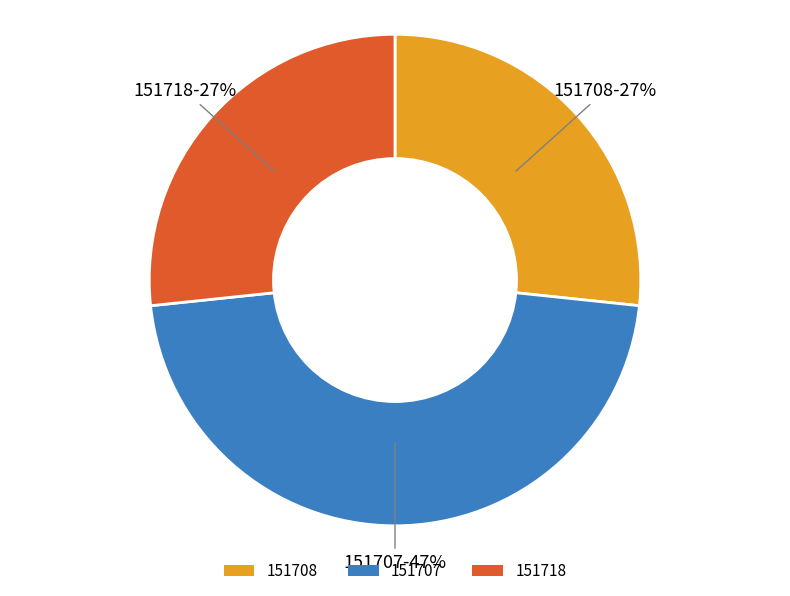

Is it true that 151708 is 27% of the pie?

True